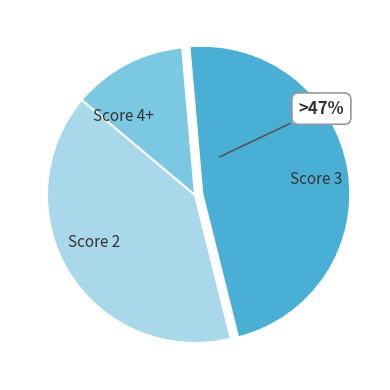

Between Score 2 and Score 3, which is larger?

Score 3